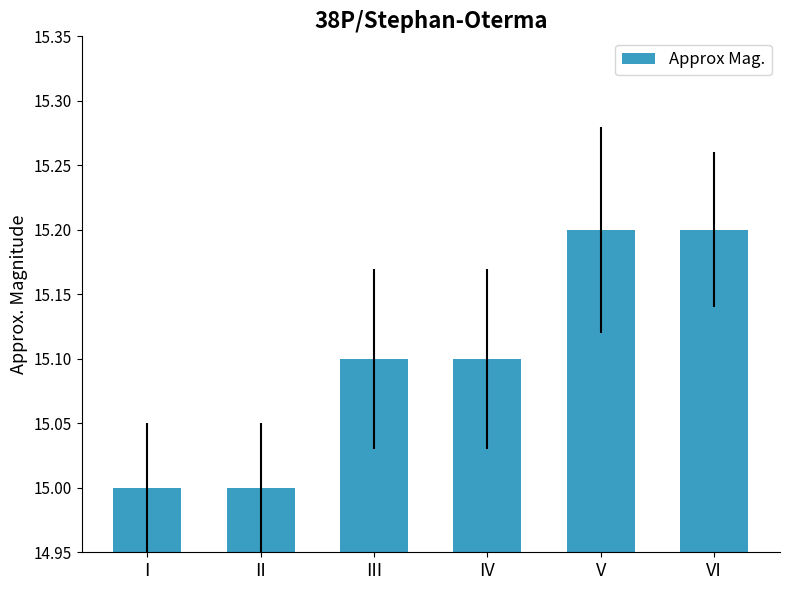

What is the maximum value shown in the chart?

15.2